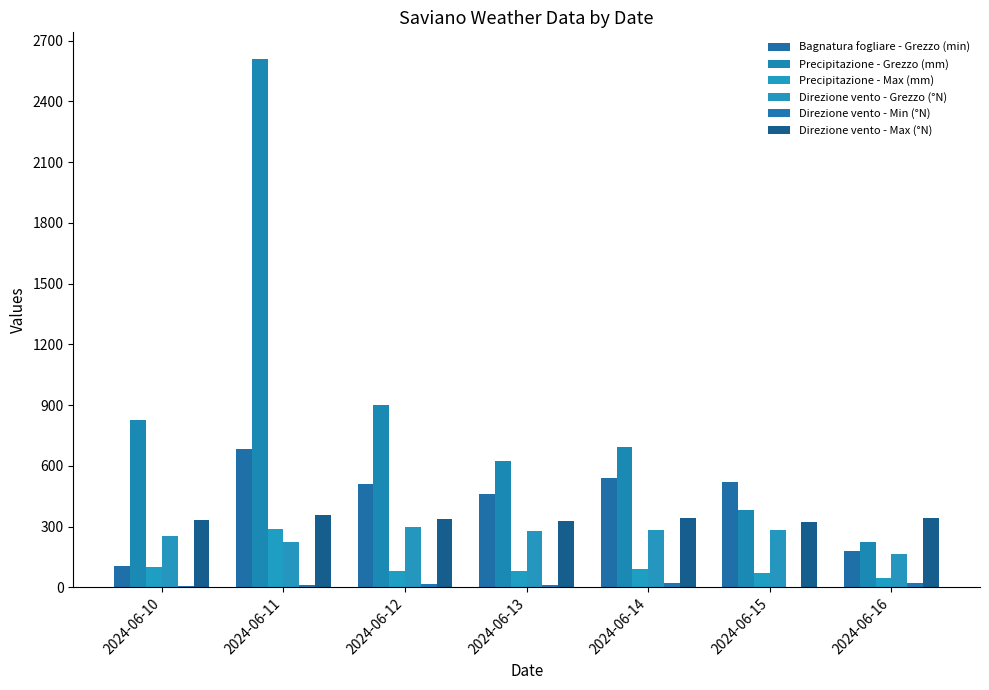

What is the average value of the Direzione vento - Grezzo (°N) series?

254.9